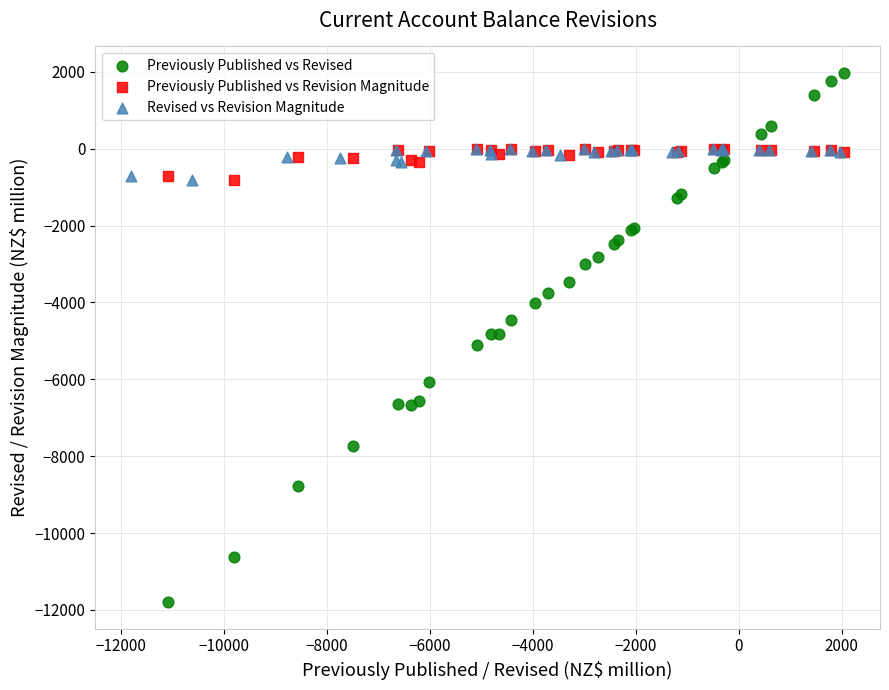

Which series reaches the maximum Y coordinate?

Previously Published vs Revised